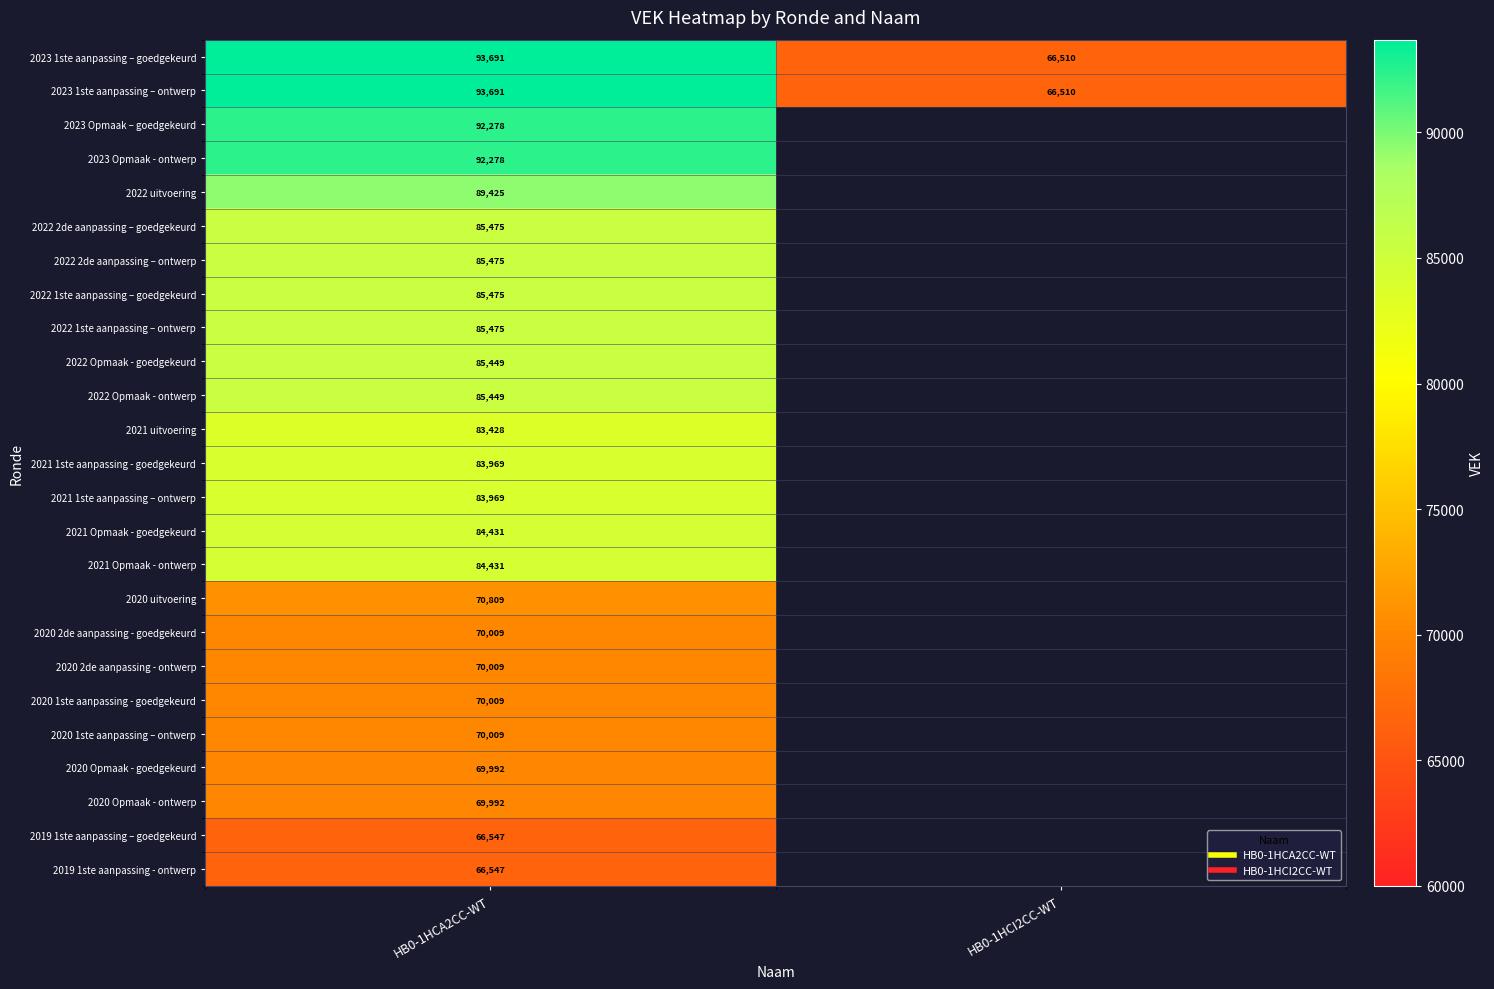

Between HB0-1HCA2CC-WT and HB0-1HCI2CC-WT, which is larger?

HB0-1HCA2CC-WT